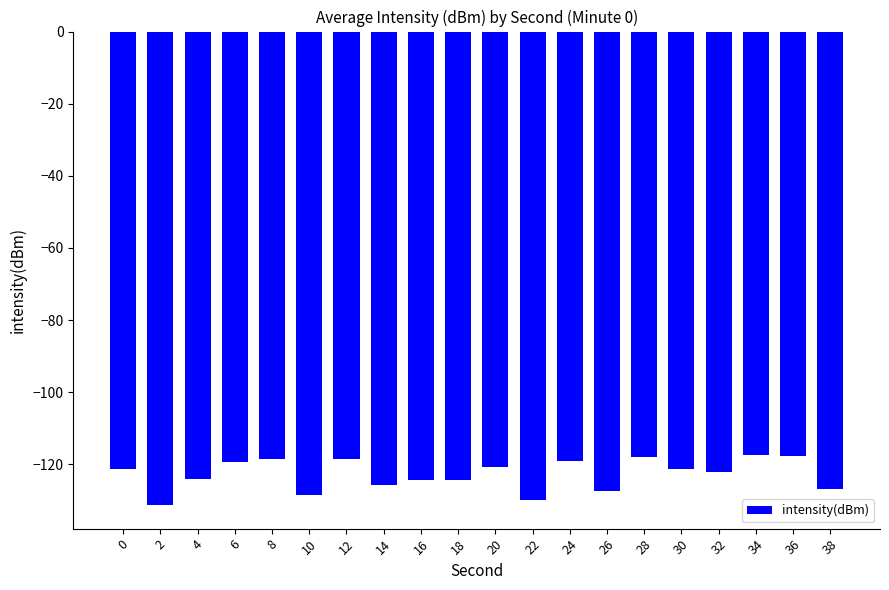

What is the value of the 3rd bar from the left?

-124.1